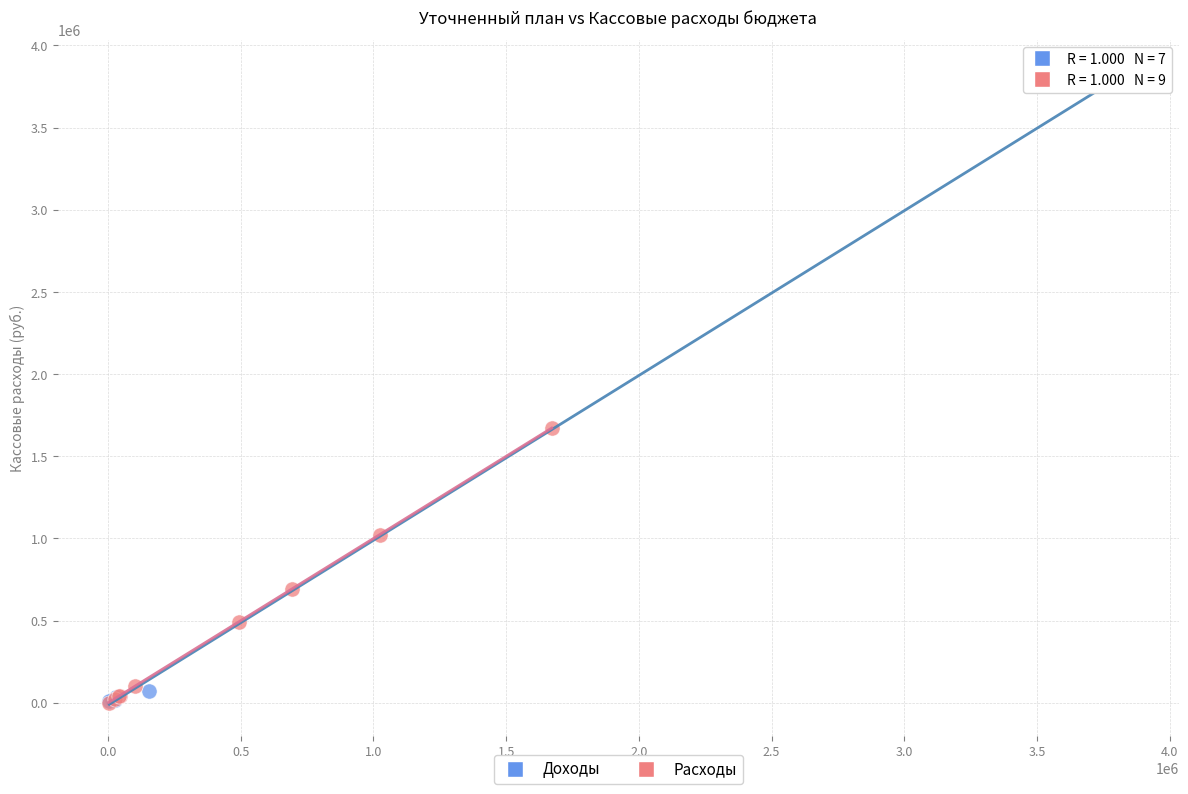

Which series has the largest Y range (max minus min)?

Доходы